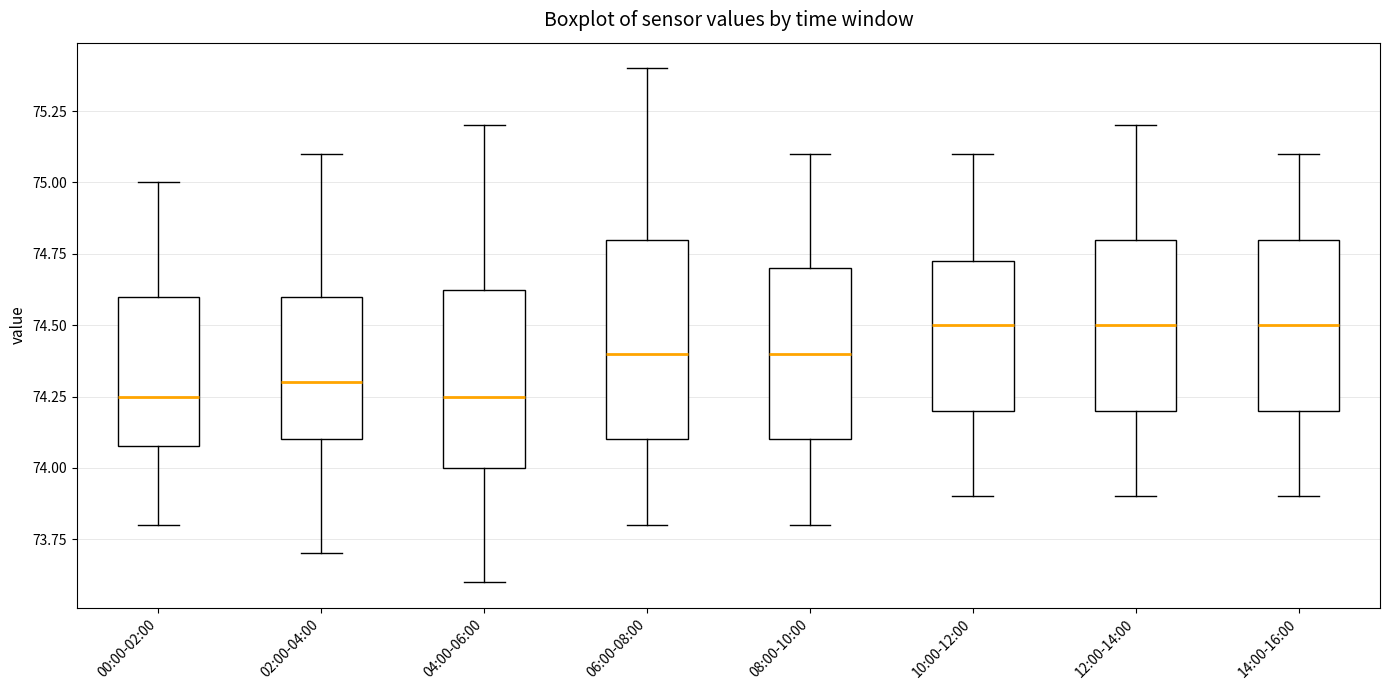

Reading left to right, read every box against the y-axis: the position of its median line, the range the box covers, and the ends of its whiskers. The values are not printed on the chart, so give them approximately, as read against the axis.

00:00-02:00: median 74.25, box 74.10 to 74.60, whiskers 73.80 to 75.00
02:00-04:00: median 74.30, box 74.10 to 74.60, whiskers 73.70 to 75.10
04:00-06:00: median 74.25, box 74.00 to 74.65, whiskers 73.60 to 75.20
06:00-08:00: median 74.40, box 74.10 to 74.80, whiskers 73.80 to 75.40
08:00-10:00: median 74.40, box 74.10 to 74.70, whiskers 73.80 to 75.10
10:00-12:00: median 74.50, box 74.20 to 74.75, whiskers 73.90 to 75.10
12:00-14:00: median 74.50, box 74.20 to 74.80, whiskers 73.90 to 75.20
14:00-16:00: median 74.50, box 74.20 to 74.80, whiskers 73.90 to 75.10